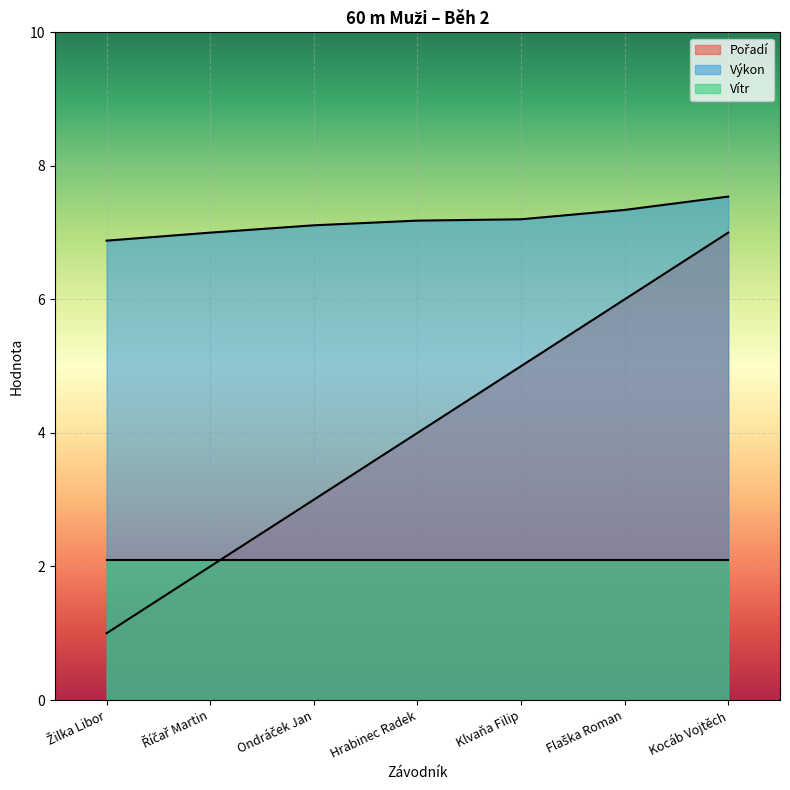

Rank the categories by Výkon value from lowest to highest.

Žilka Libor, Říčař Martin, Ondráček Jan, Hrabinec Radek, Klvaňa Filip, Flaška Roman, Kocáb Vojtěch